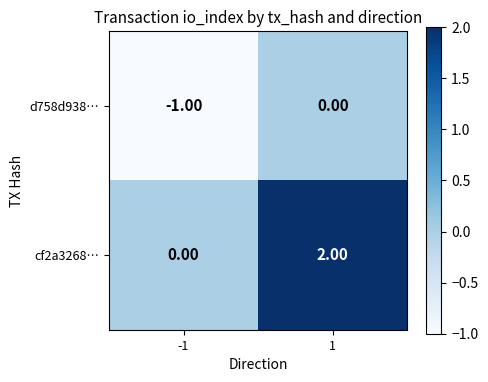

Which series has the largest total across all categories?

cf2a3268…